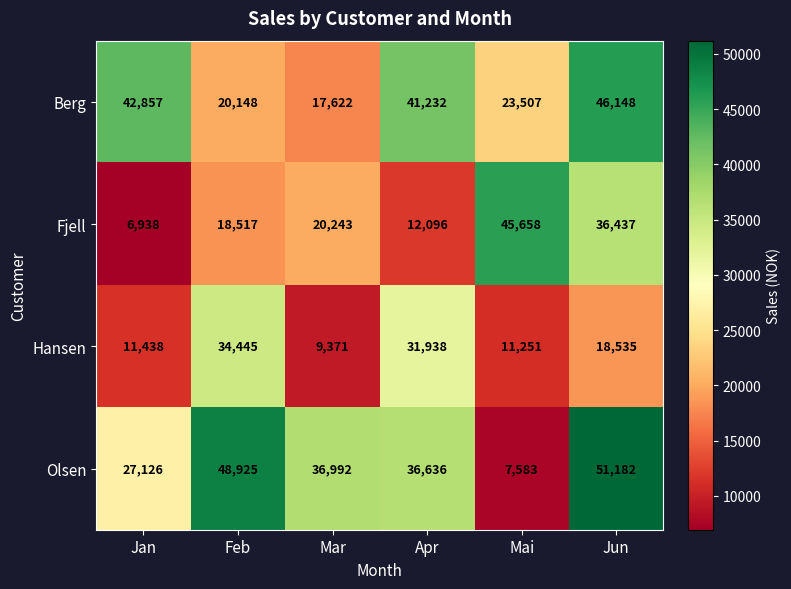

True or false: Fjell has a value of 18517 at Feb.

True